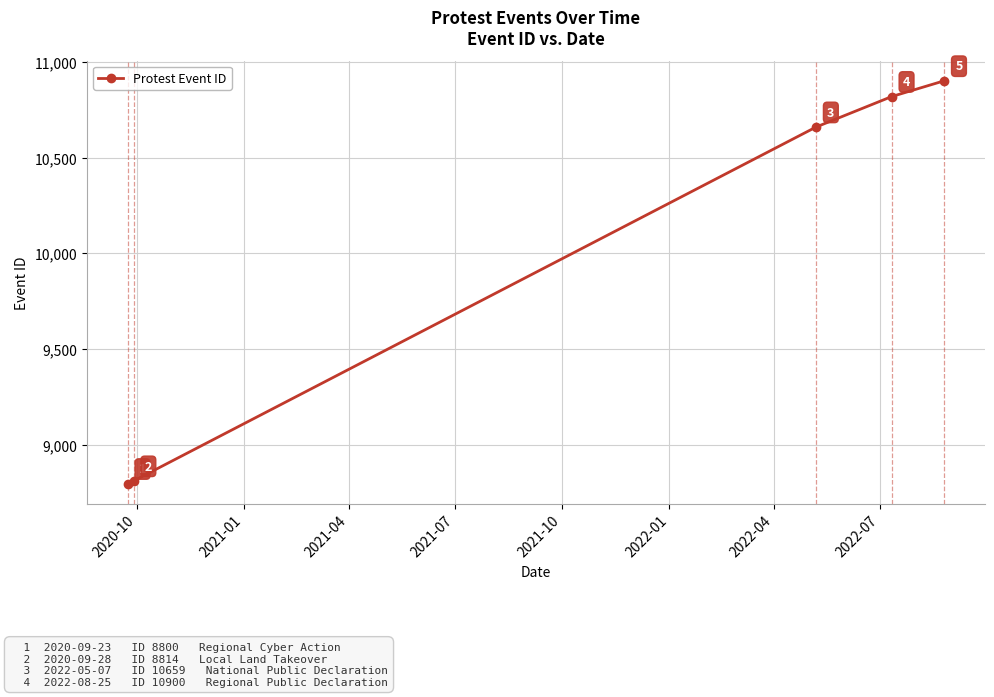

Reading left to right, list all the values displayed in this chart.

8800	8814	10659	10818	10900